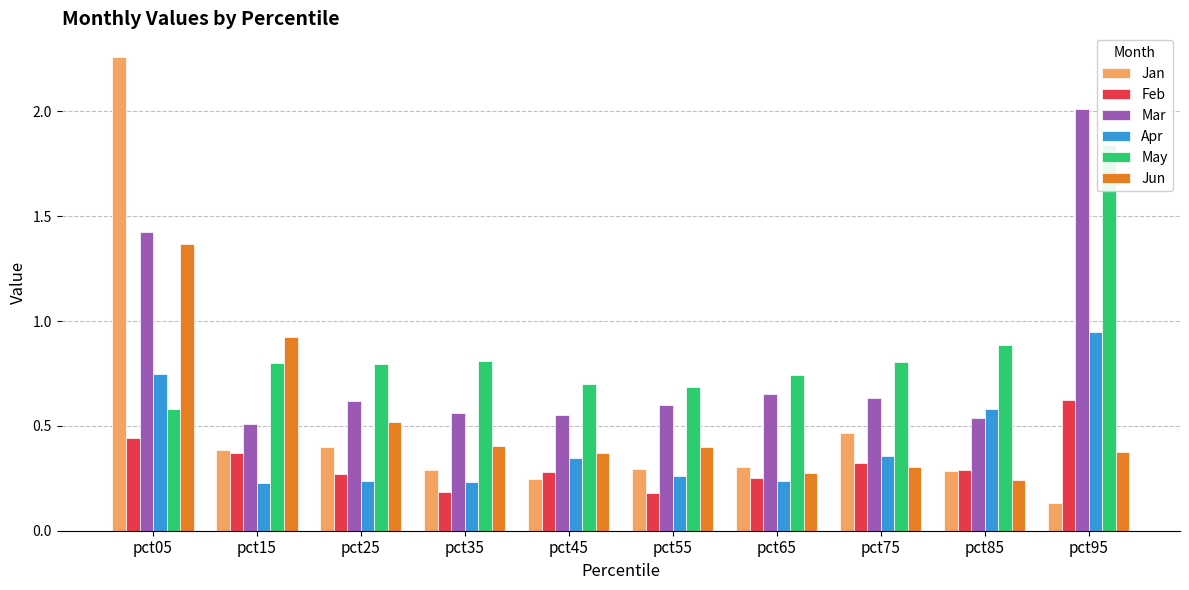

Between pct75 and pct25, which is larger?

pct75